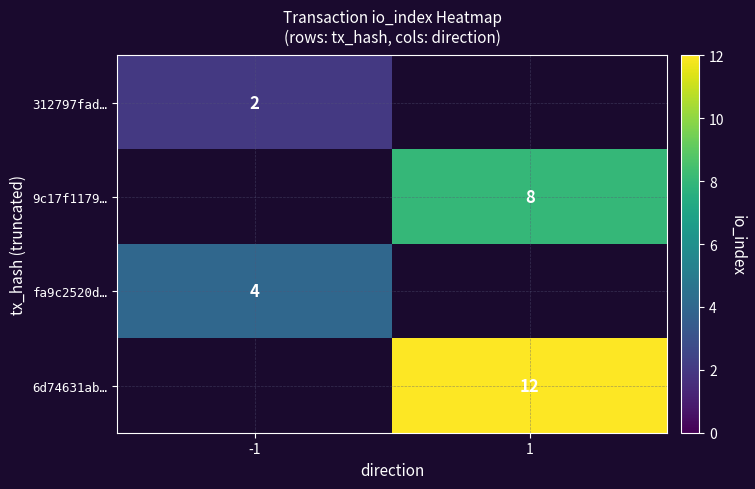

The value of fa9c2520d… at -1 is 4. True or false?

True